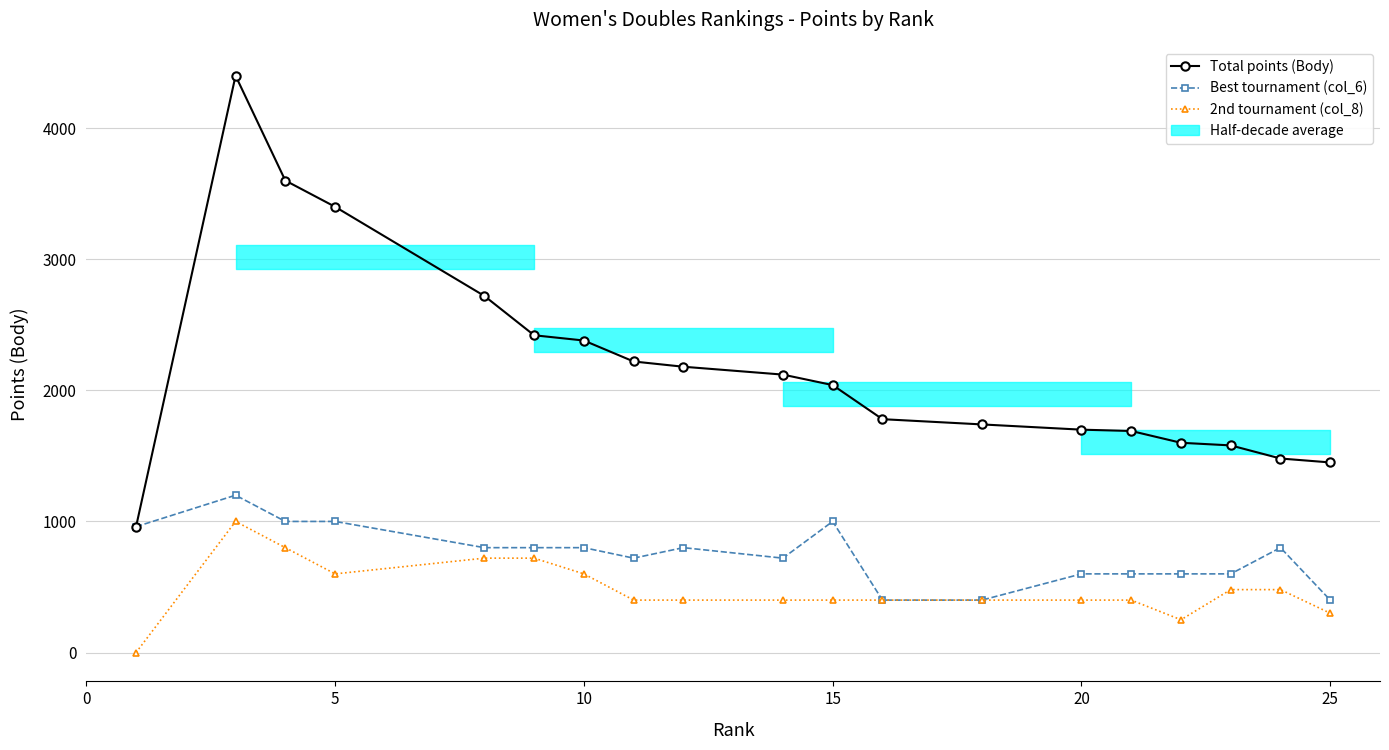

Reading left to right, extract all data points from this chart.

Total points (Body): 960	4400	3600	3400	2720	2420	2380	2220	2180	2120	2040	1780	1740	1700	1690	1600	1580	1480	1450
Best tournament (col_6): 960	1200	1000	1000	800	800	800	720	800	720	1000	400	400	600	600	600	600	800	400
2nd tournament (col_8): 0	1000	800	600	720	720	600	400	400	400	400	400	400	400	400	250	480	480	300